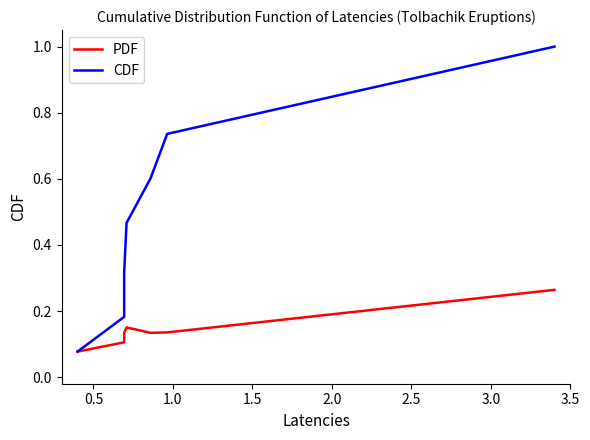

What is the difference between the highest and lowest values at 3.0?

0.7